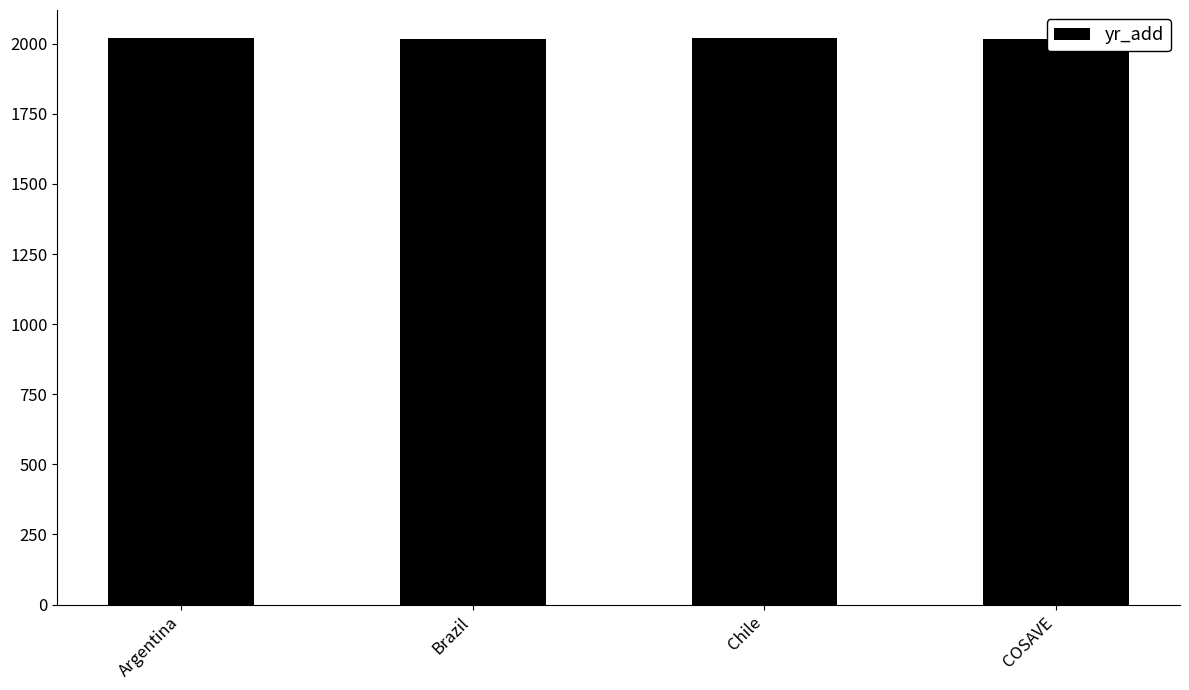

What is the label of the 4th bar from the left?

COSAVE